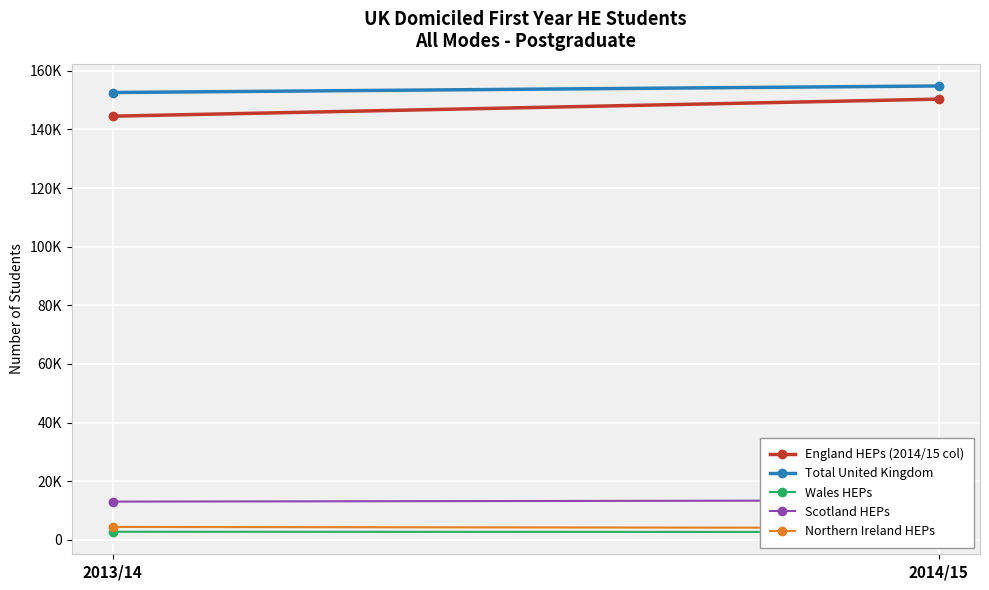

The value of Northern Ireland HEPs at 2013/14 is 4380. True or false?

True